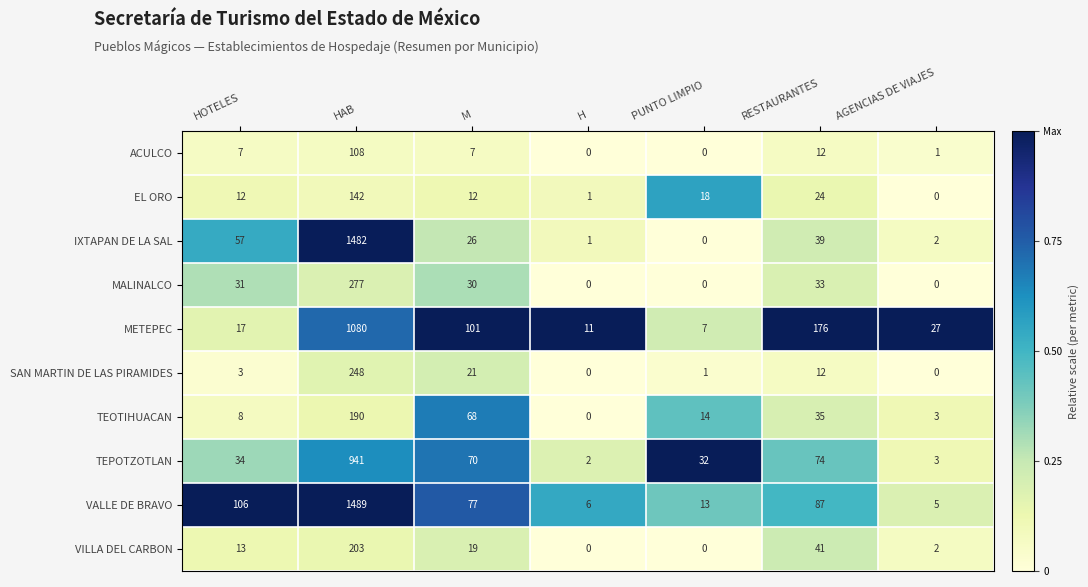

What is the maximum value shown in the chart?

1489